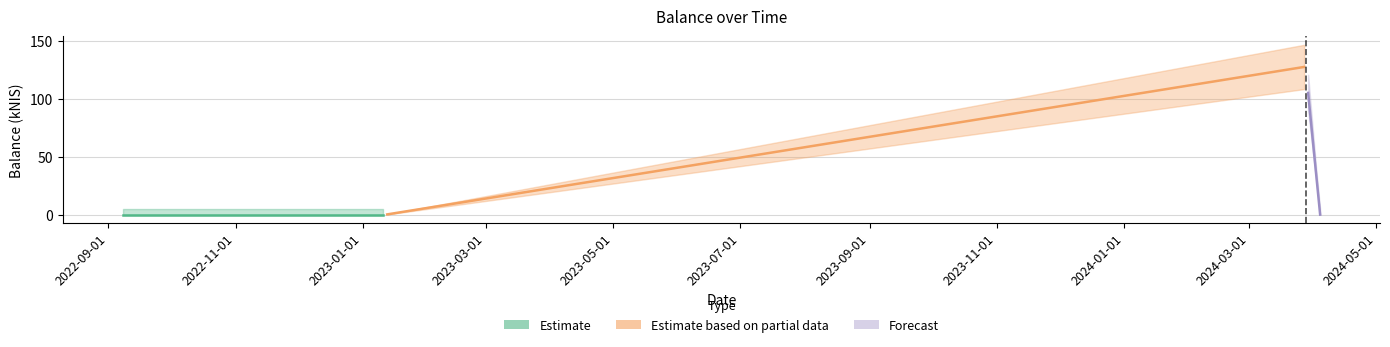

What is the change in value from 2024-03-28 to 2024-04-04?

-127.8